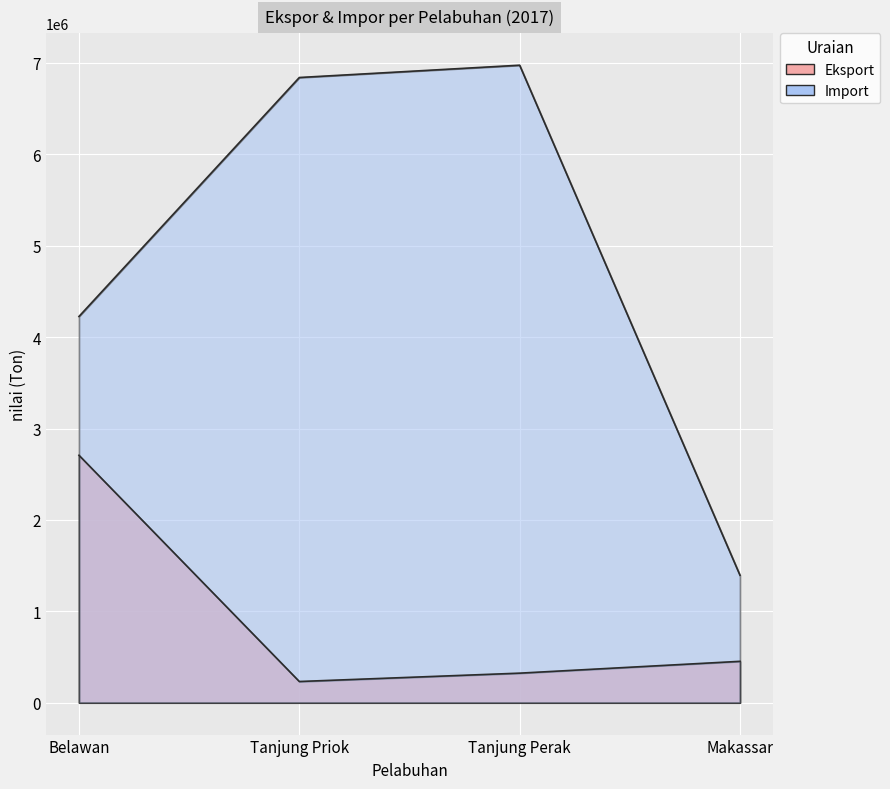

Where is the first local maximum for Import?

Tanjung Perak